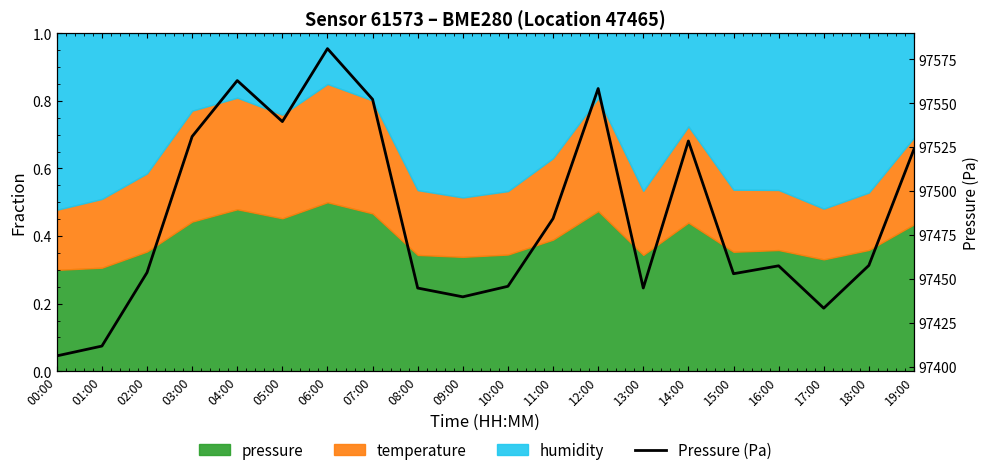

Reading left to right, transcribe all the data shown in this chart.

97406.1	97411.7	97453.6	97531.0	97562.9	97539.5	97581.1	97552.2	97444.8	97439.8	97445.8	97484.3	97558.3	97444.8	97528.5	97452.9	97457.4	97433.3	97457.6	97523.8